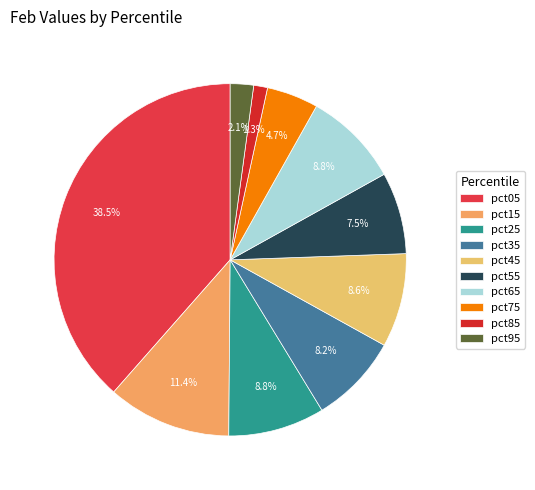

What is the largest slice in the pie chart?

pct05